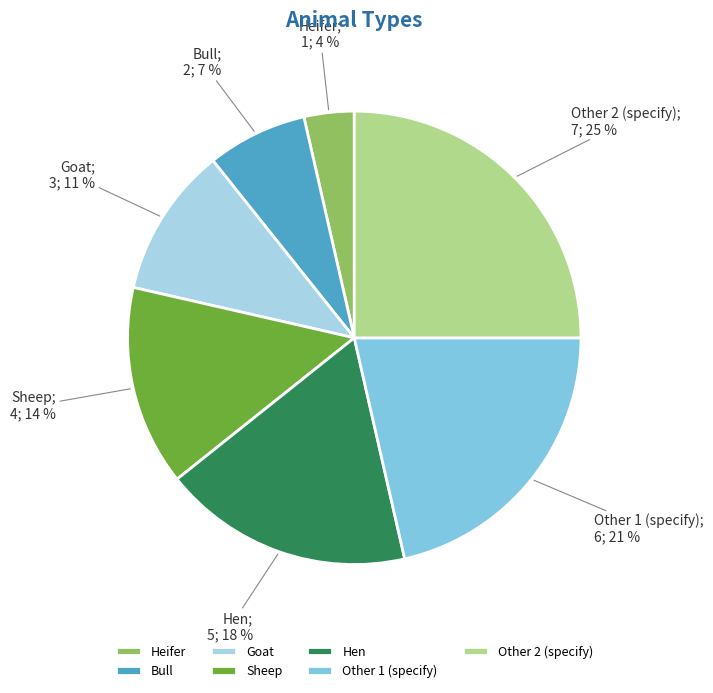

To the nearest percent, what percentage of the pie is Sheep?

14%